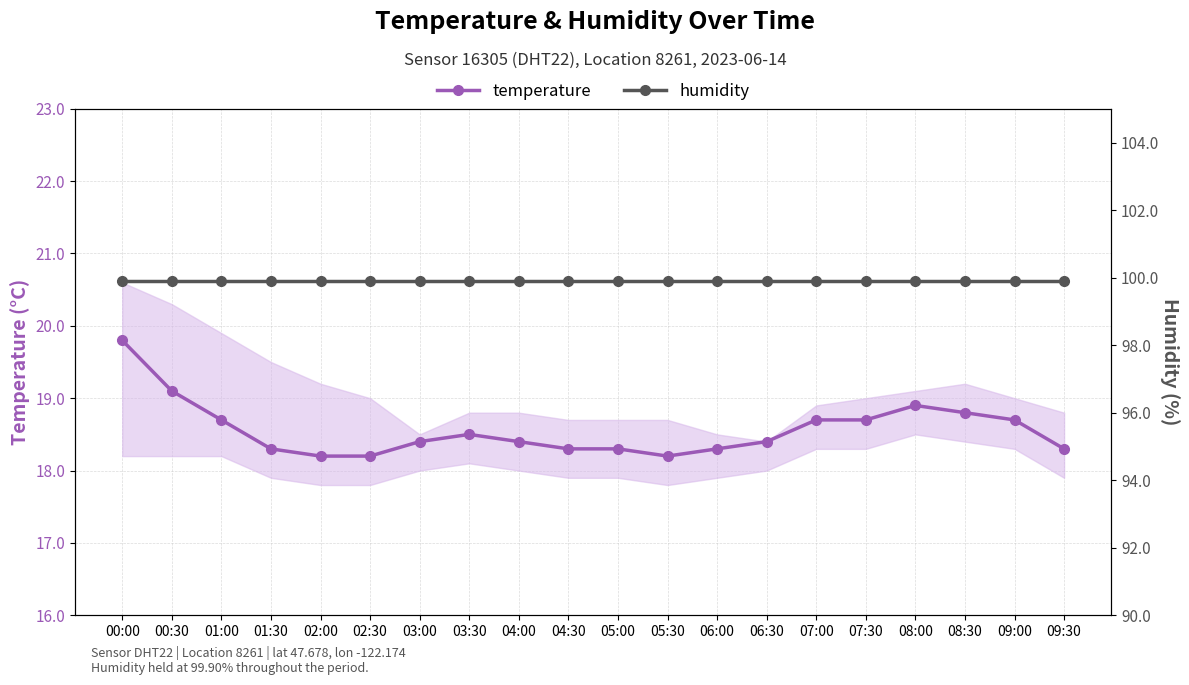

Is the value of humidity at 08:00 greater than the value of temperature at 09:30?

Yes